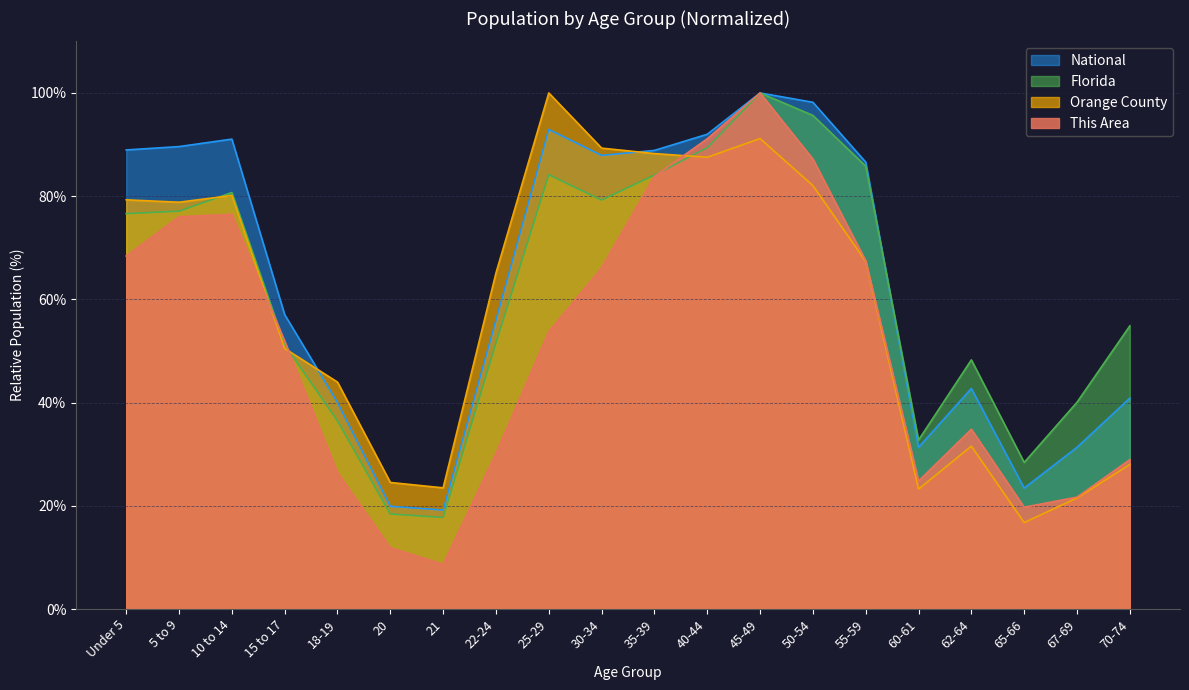

What is the maximum value for This Area?

100.0